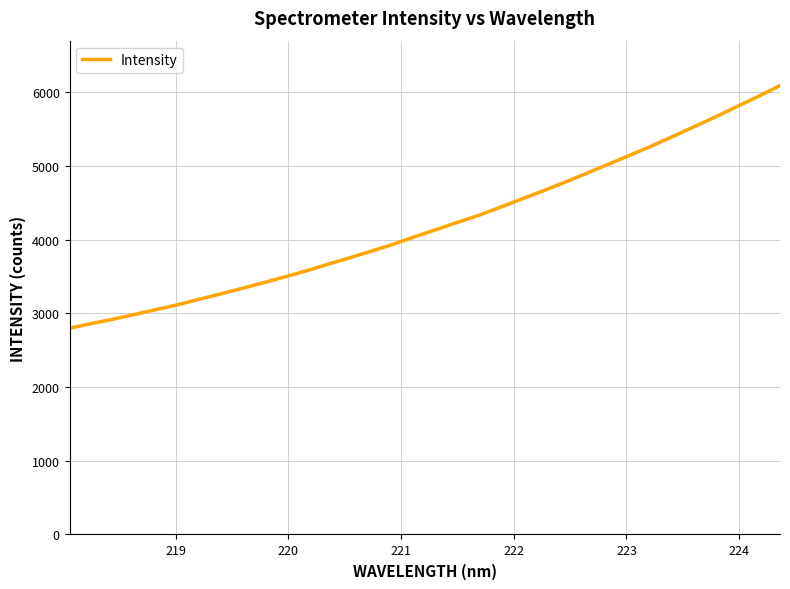

What is the maximum value shown in the chart?

6089.5